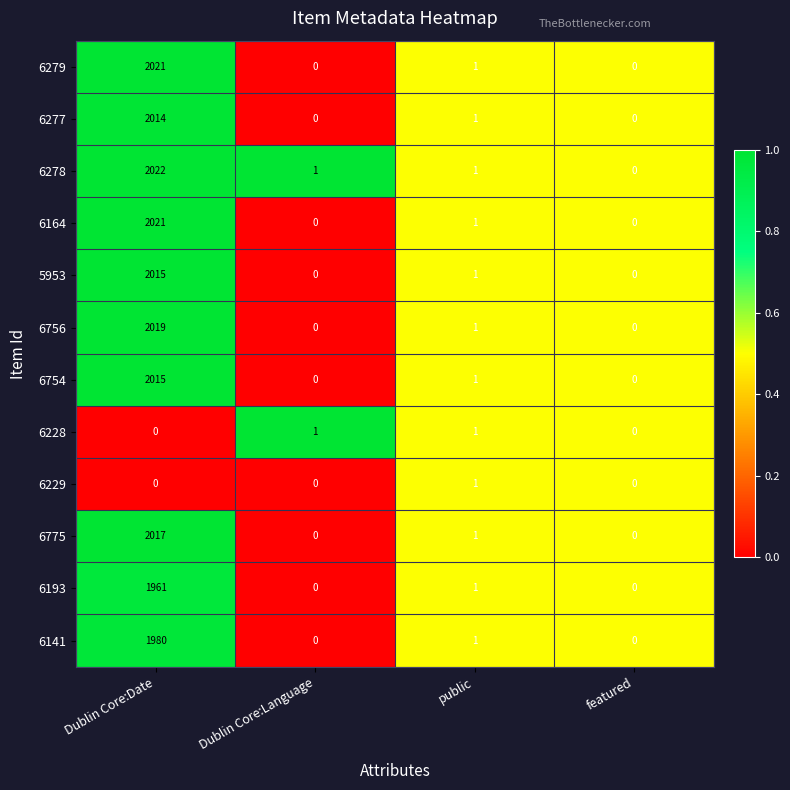

What is the average value of the 6279 series?

506